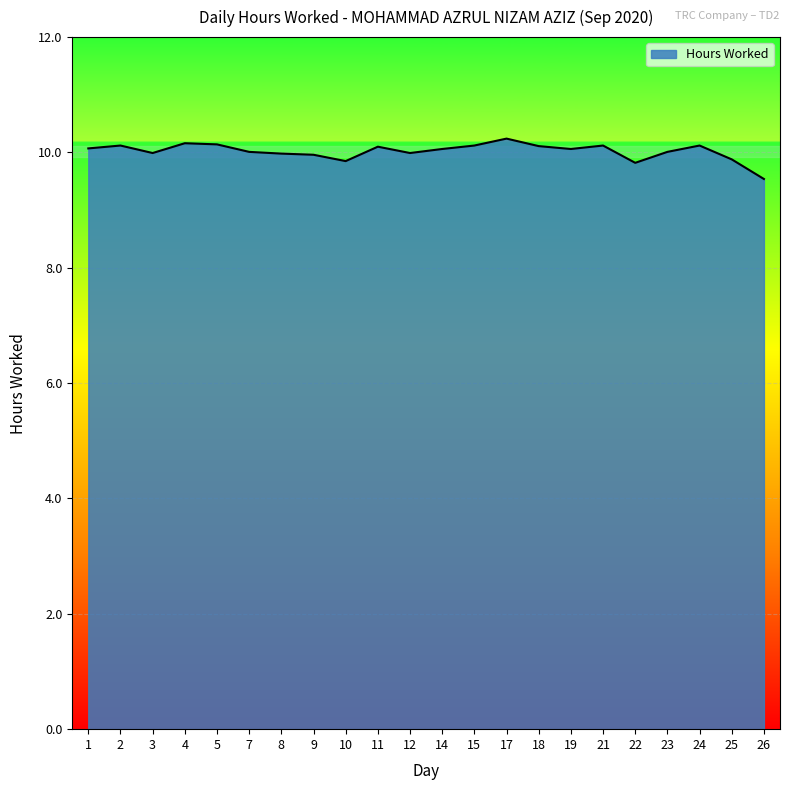

How many lines are shown in the chart?

1